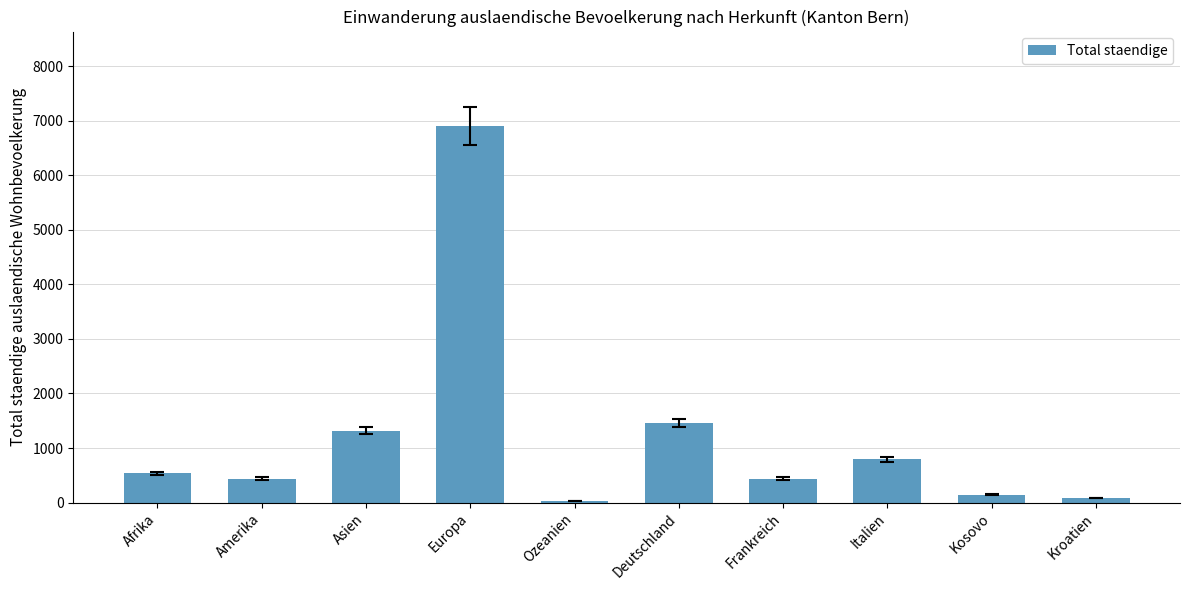

How many data points are less than 534?

5